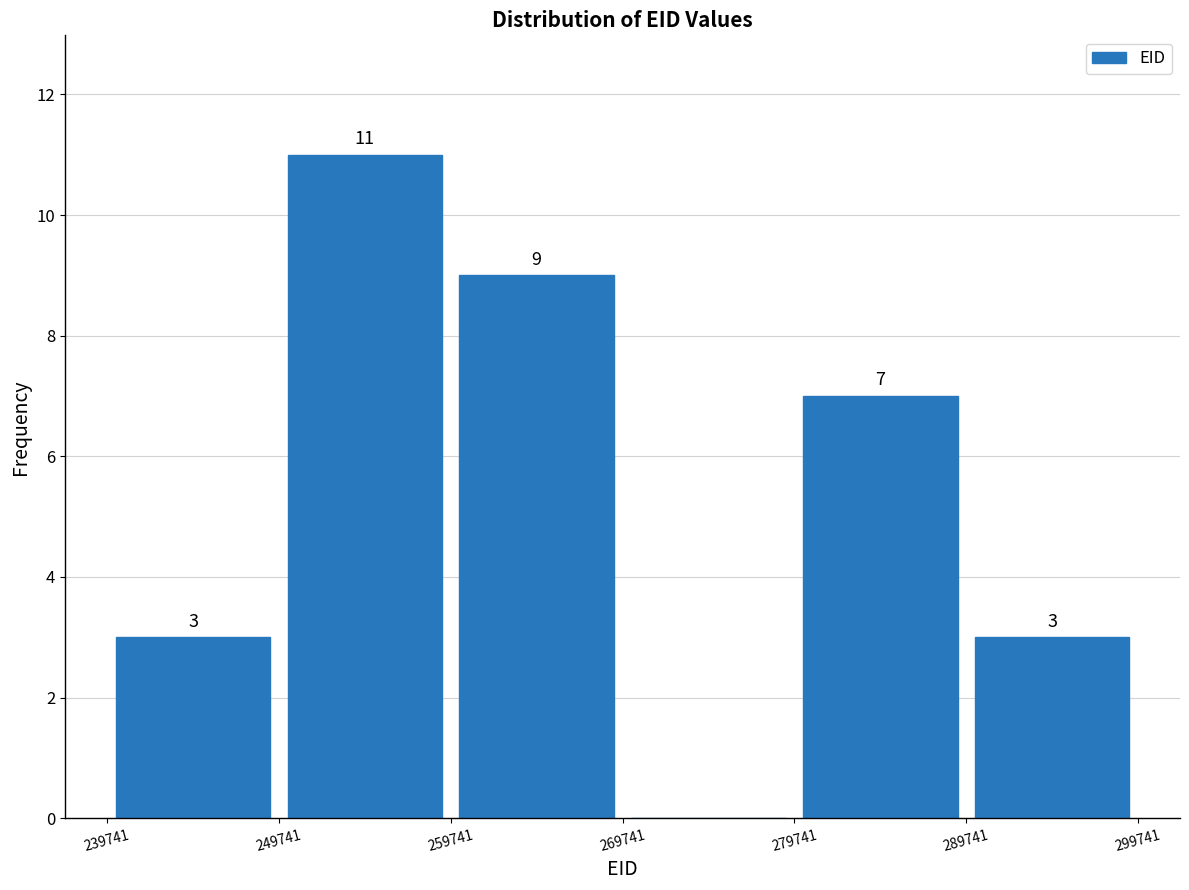

Over which range of the x-axis is the bar tallest?

249741 to 259741